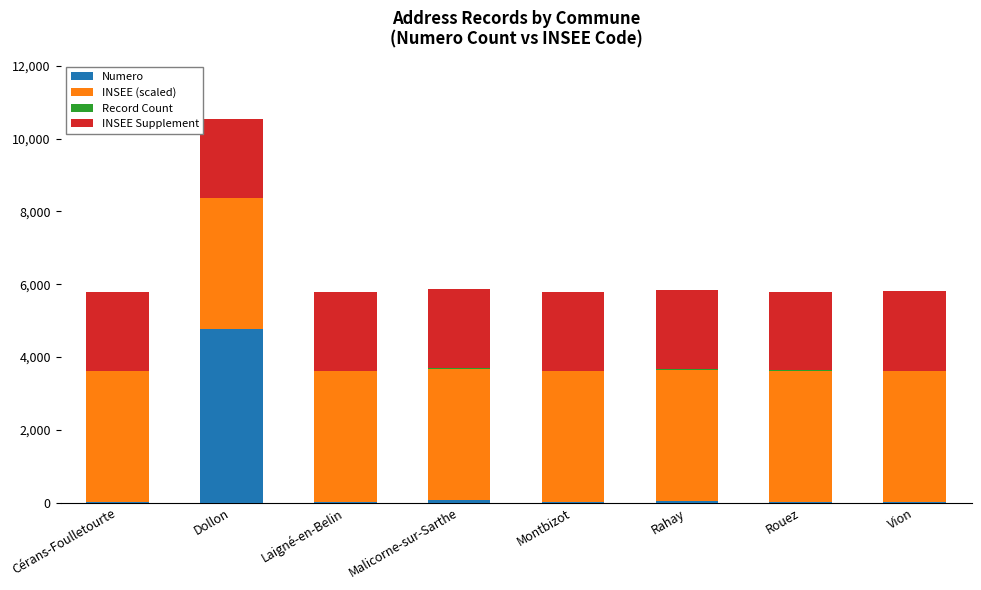

Which category has the highest value in the Numero series?

Dollon